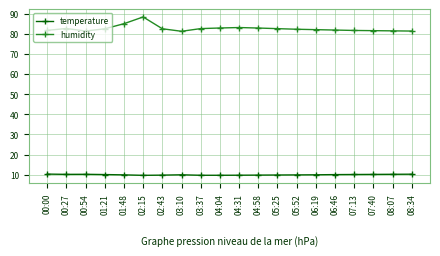

What is the label of the 1st point from the left?

00:00